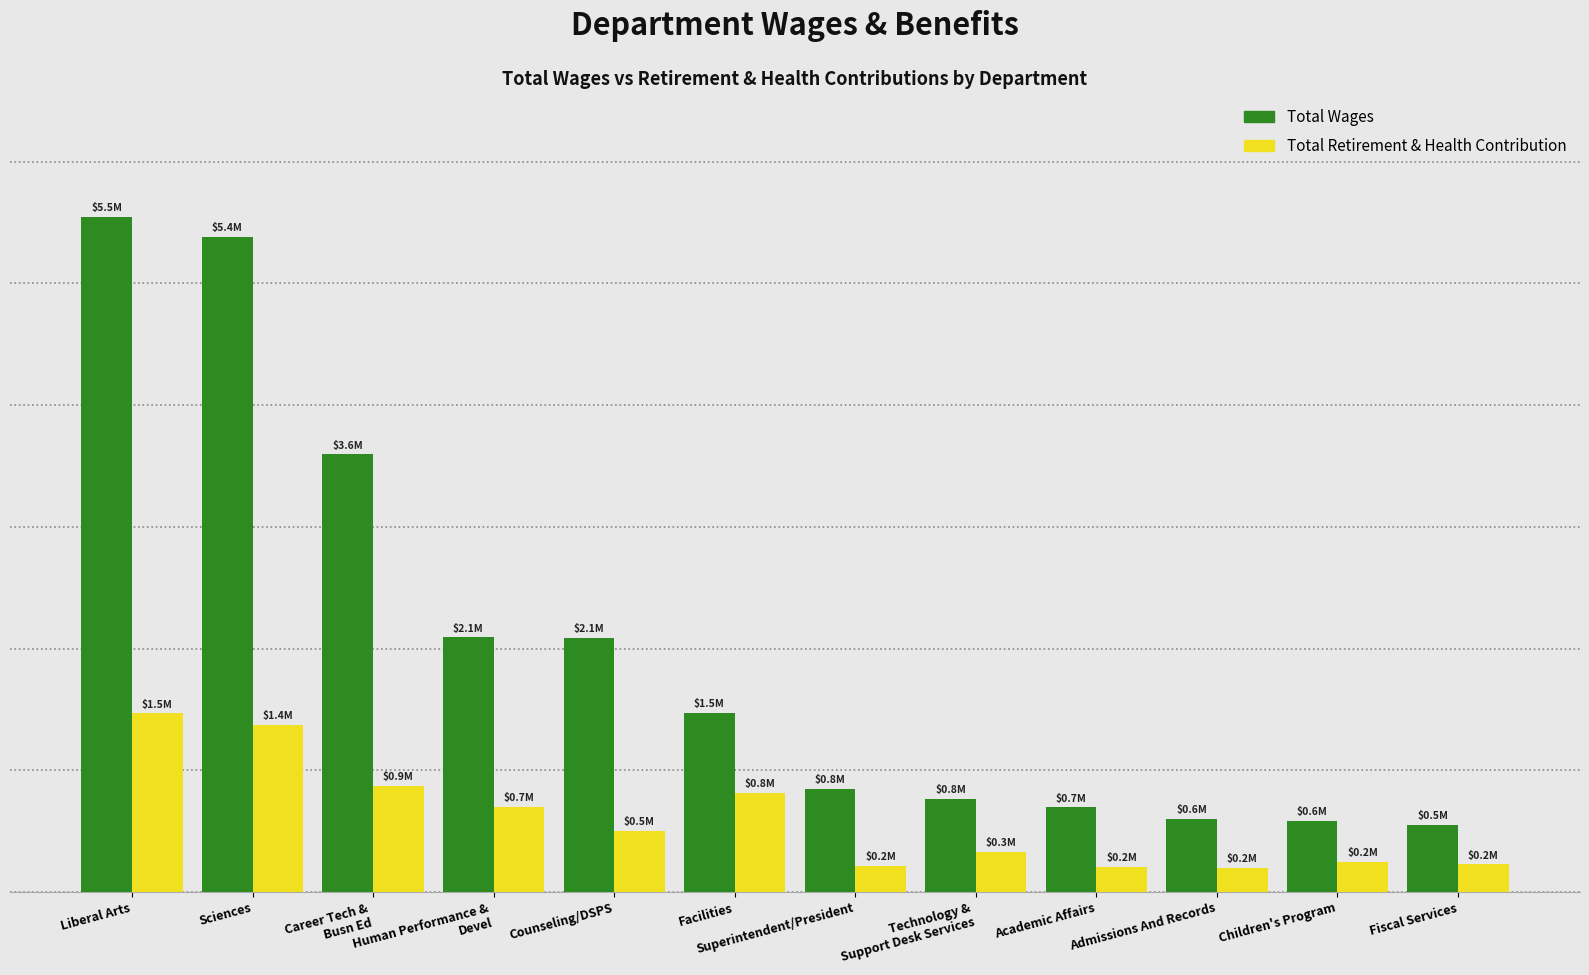

What is the approximate value of Total Wages at Sciences, to the nearest 100?

5380400